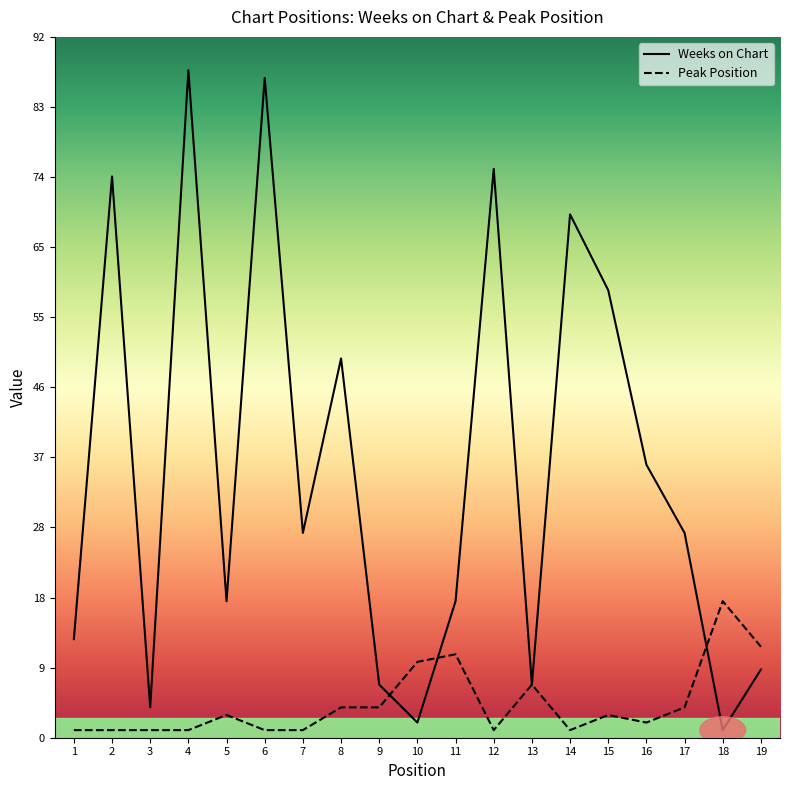

How many data points in Peak Position are less than 3?

9